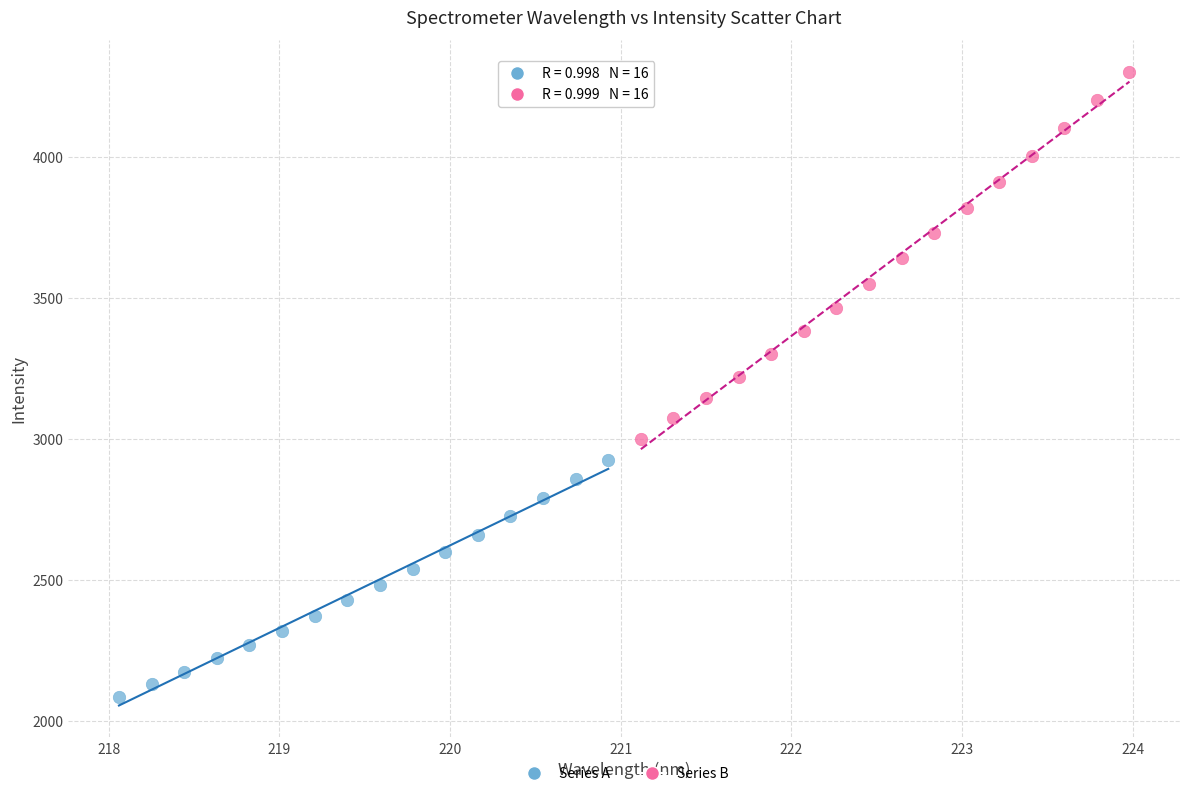

Which series reaches the minimum Y coordinate?

Series A